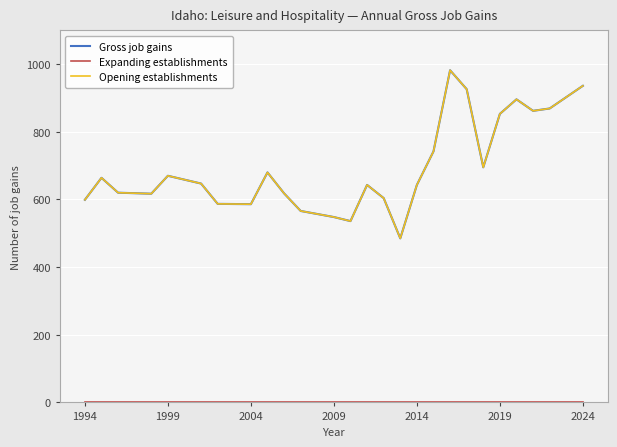

Rank the series by their maximum value, from lowest to highest.

Expanding establishments, Gross job gains, Opening establishments